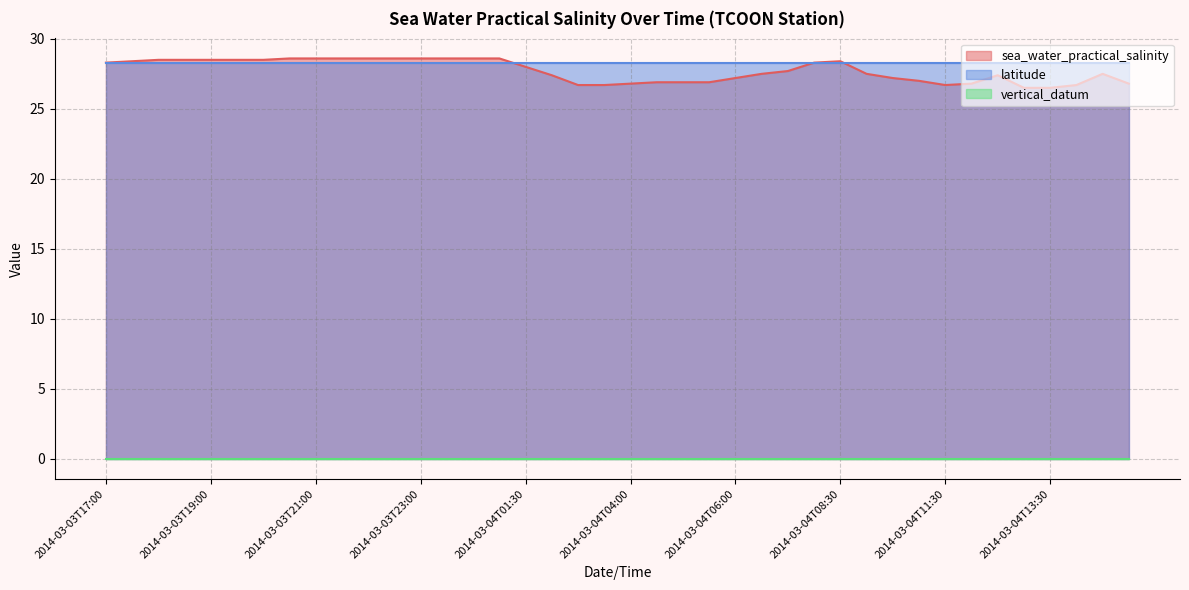

At which label is latitude closest to 28?

2014-03-03T17:00